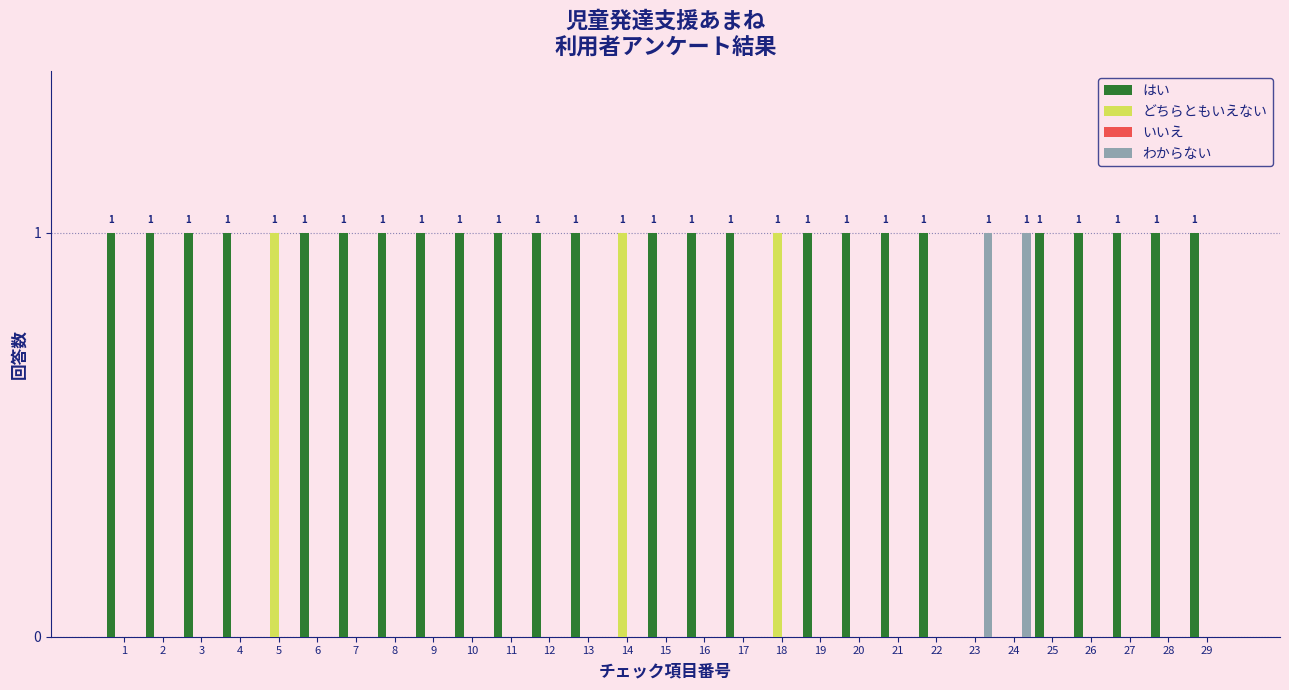

Is the value of はい at 15 greater than the value of わからない at 6?

Yes